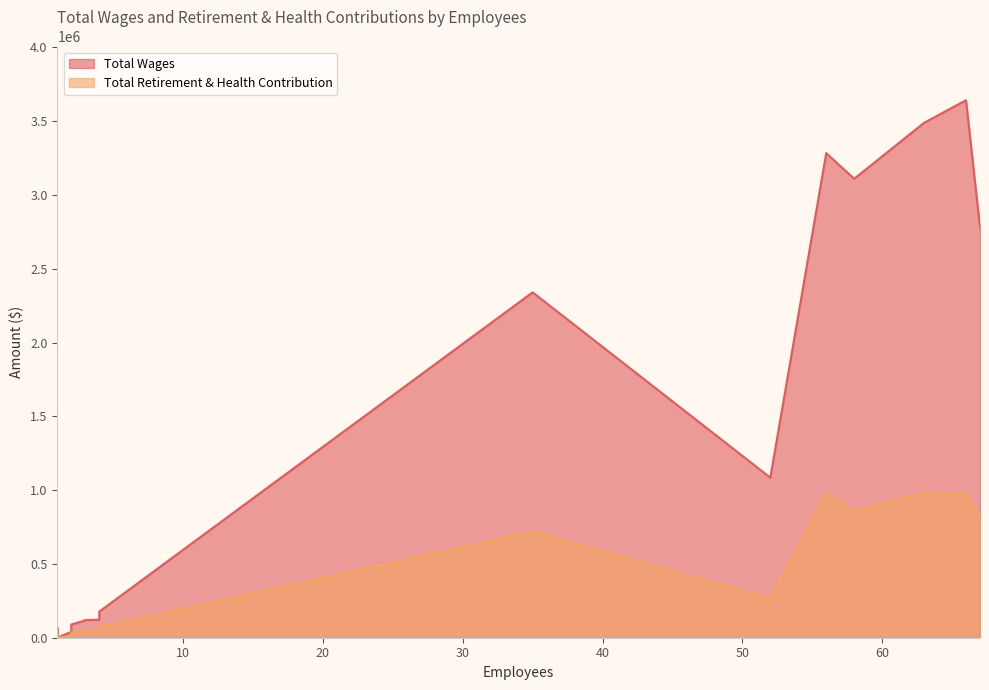

How many lines are shown in the chart?

2